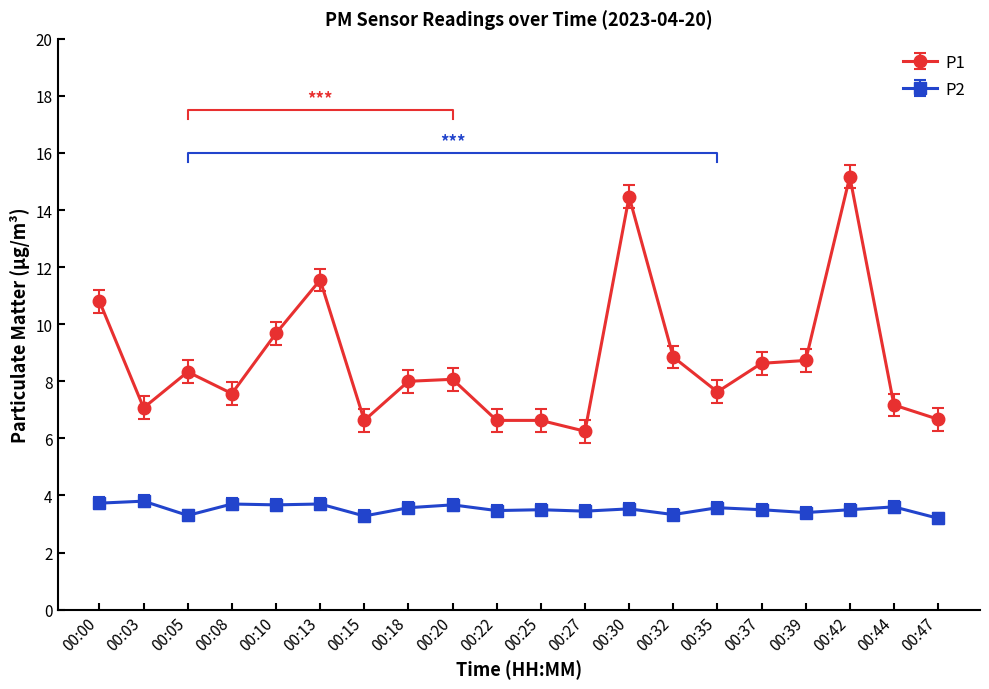

Which series has the largest total across all categories?

P1